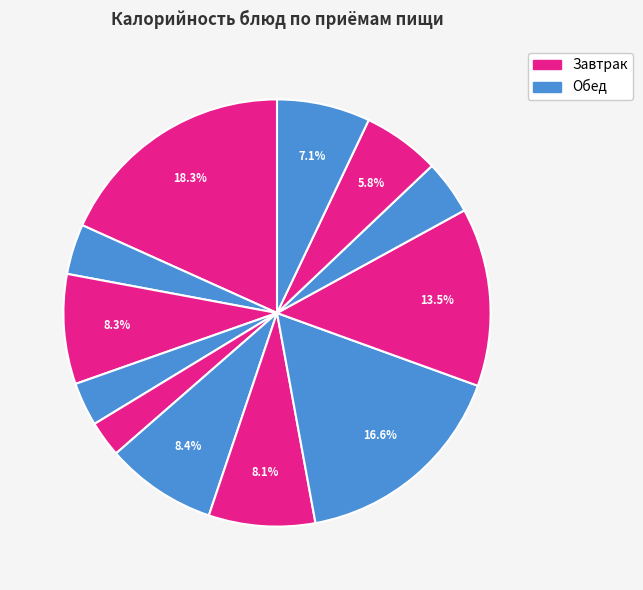

To the nearest percent, what is the average slice percentage?

8%